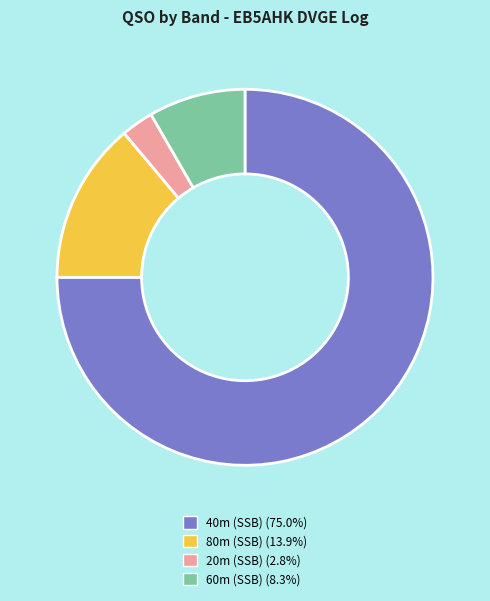

Does any single category account for the majority?

Yes